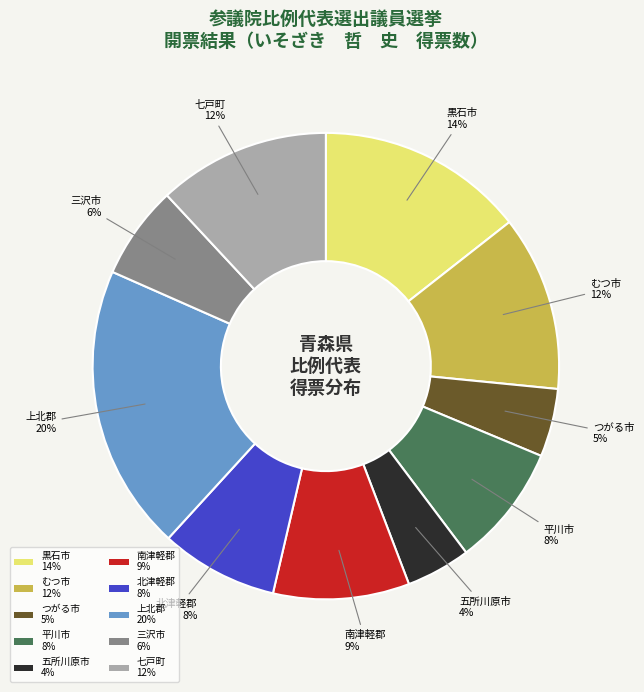

To the nearest percent, what portion does 上北郡 represent?

20%